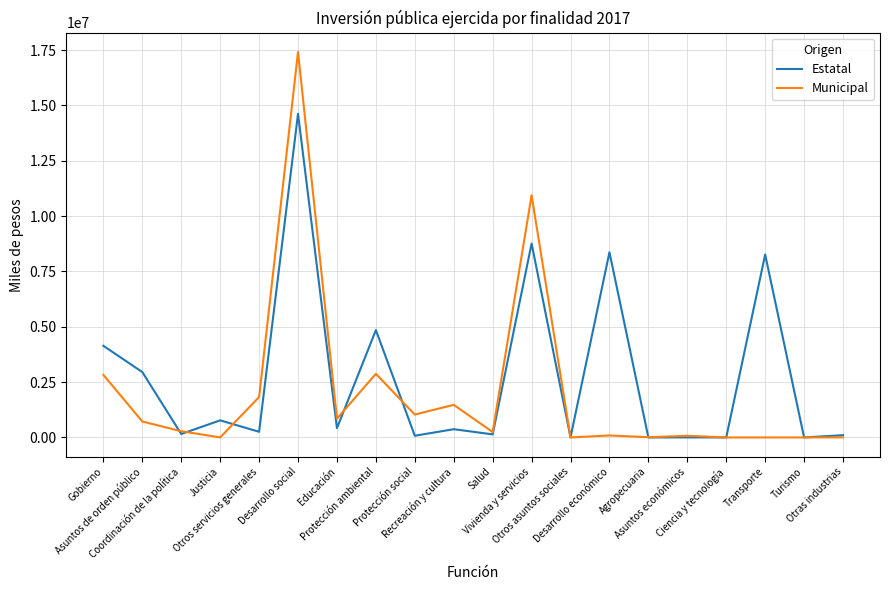

Which series has the widest spread of values?

Municipal